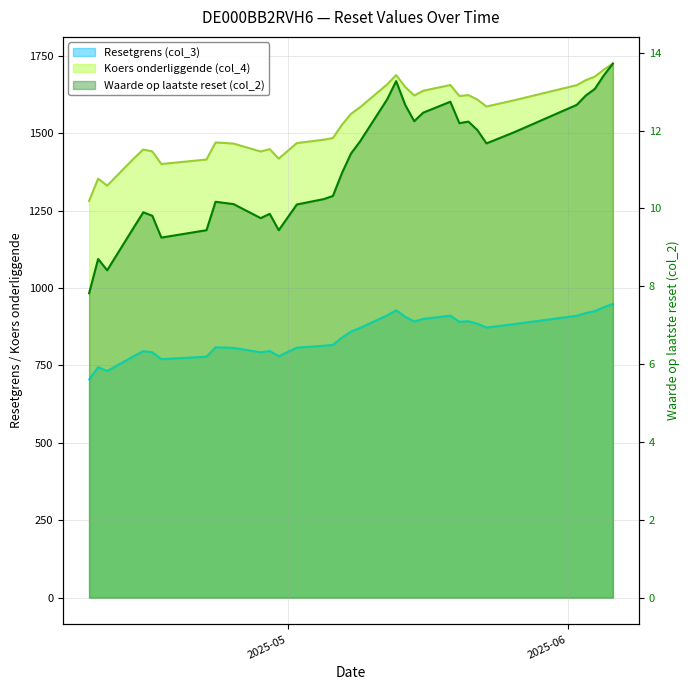

How many lines are shown in the chart?

3